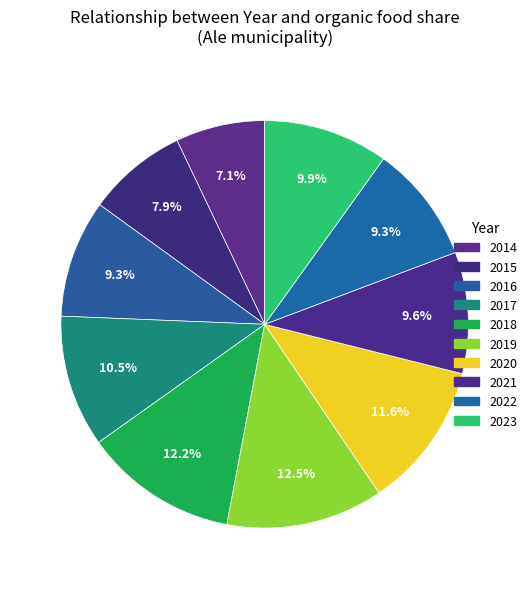

Between 2018 and 2020, which is larger?

2018